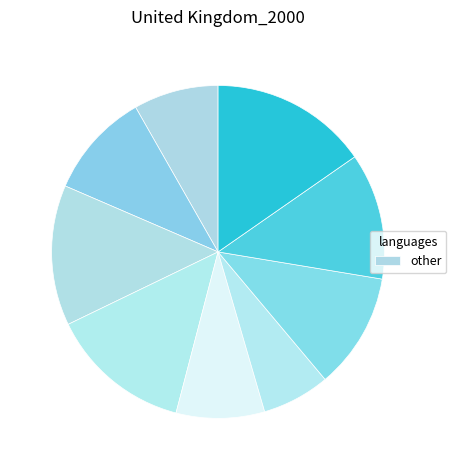

How many slices are in this pie chart?

9